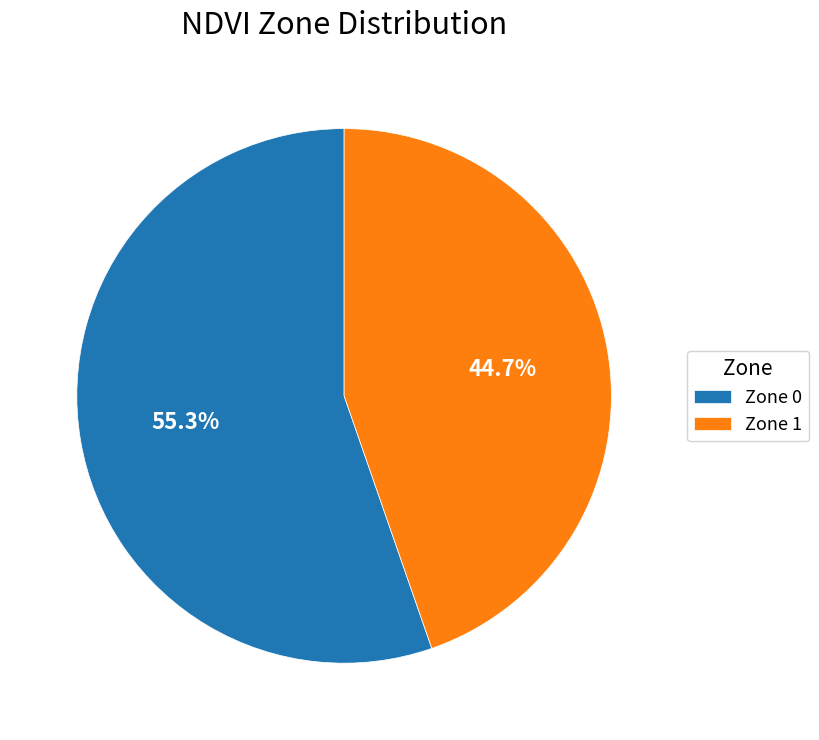

What percentage do Zone 1 and Zone 0 together represent?

100.0%